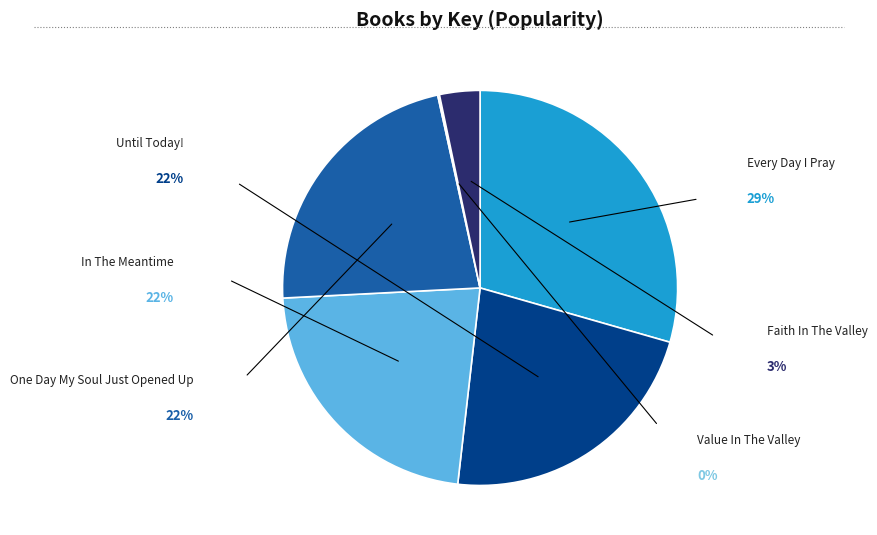

To the nearest percent, what is the combined percentage of Faith In The Valley and Until Today!?

26%